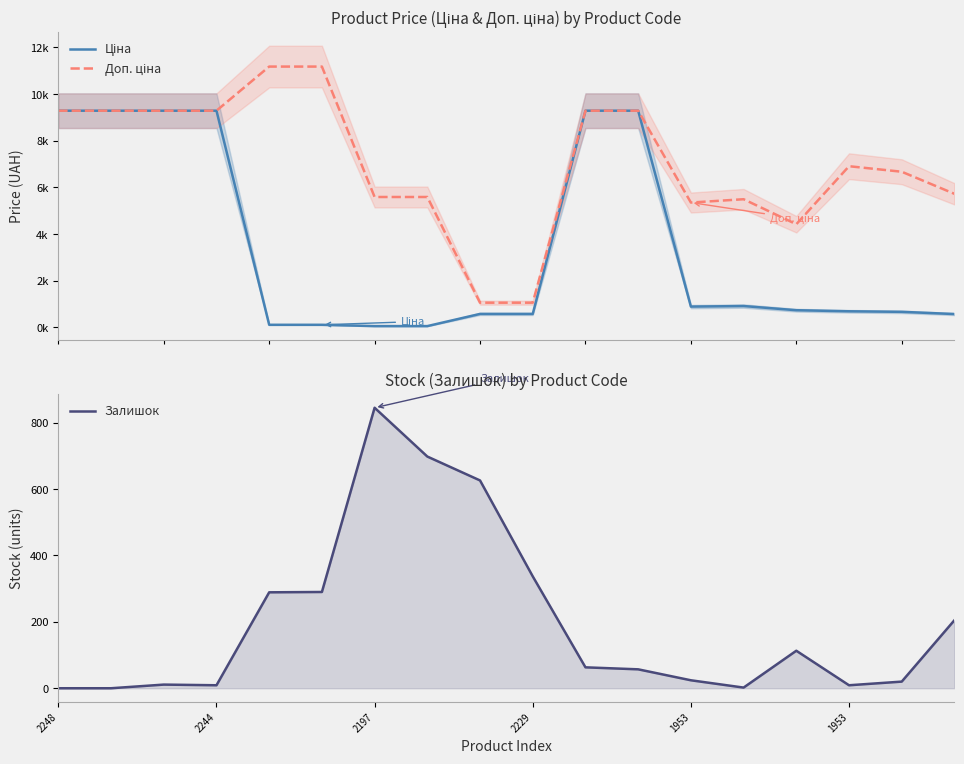

Which has a higher value, 2244 or 1953?

2244